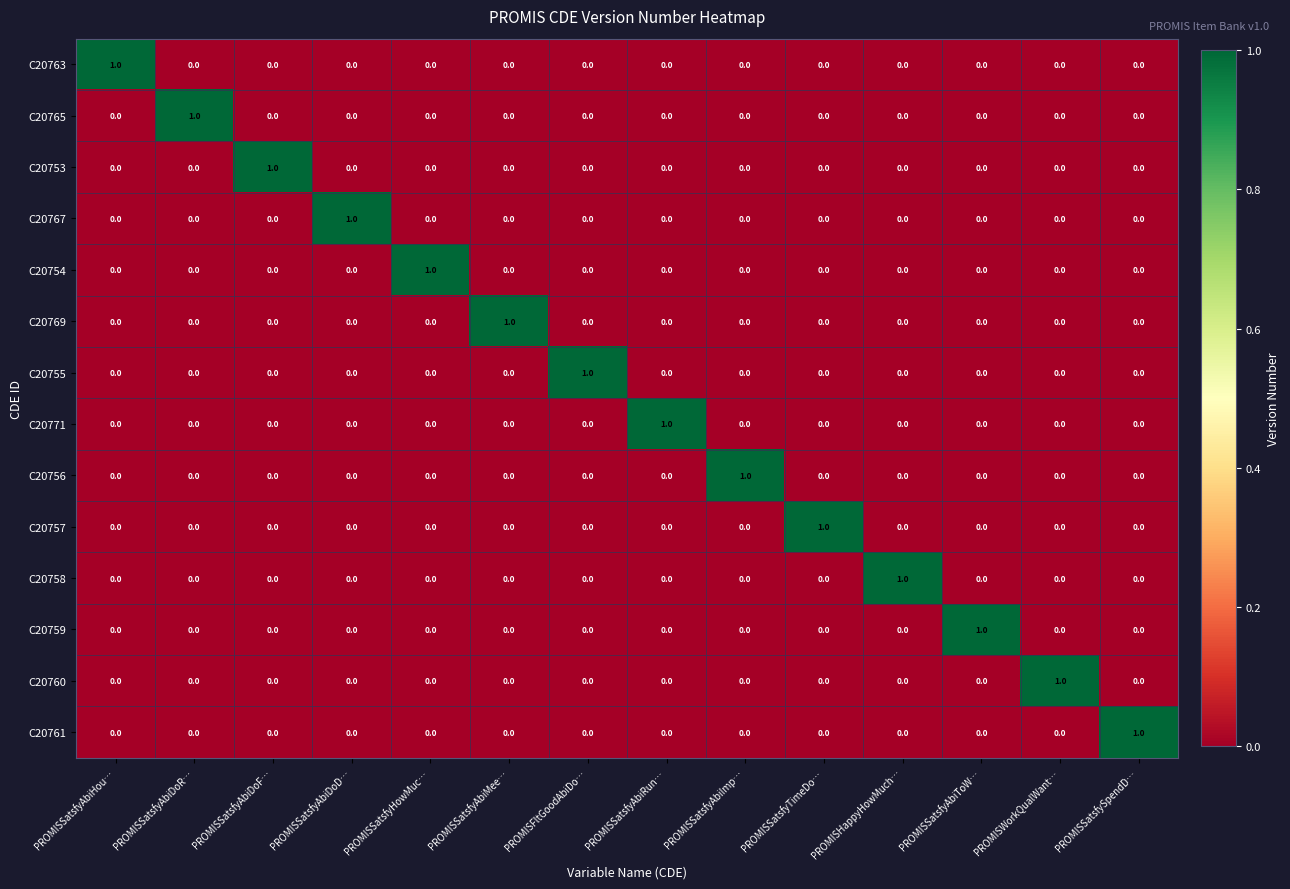

How many C20771 values are between 0 and 1?

14